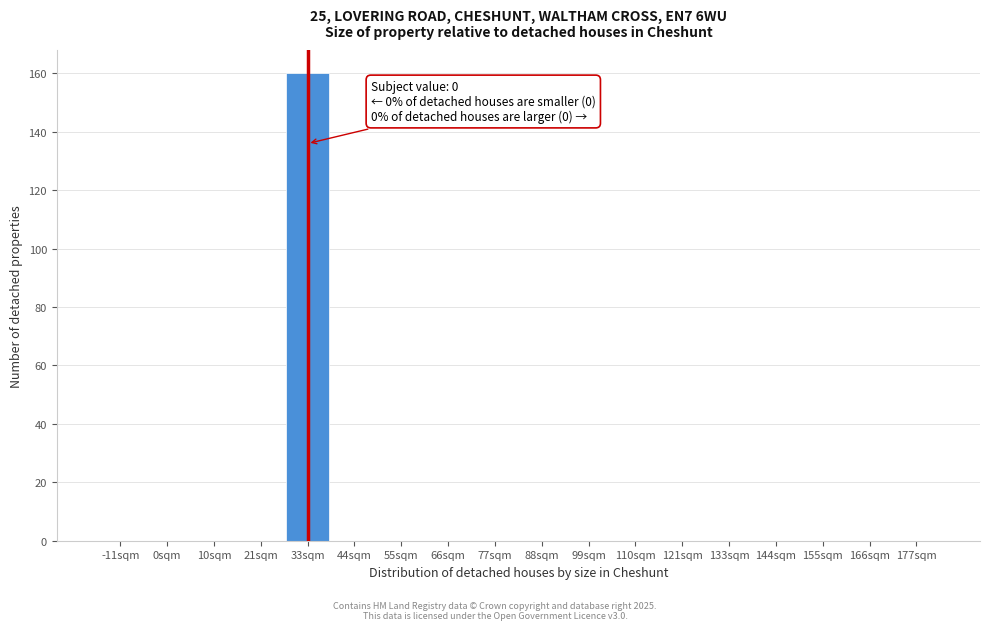

Reading left to right, what are all the values shown in this chart?

-11sqm=0	0sqm=0	10sqm=0	21sqm=0	33sqm=160	44sqm=0	55sqm=0	66sqm=0	77sqm=0	88sqm=0	99sqm=0	110sqm=0	121sqm=0	133sqm=0	144sqm=0	155sqm=0	166sqm=0	177sqm=0